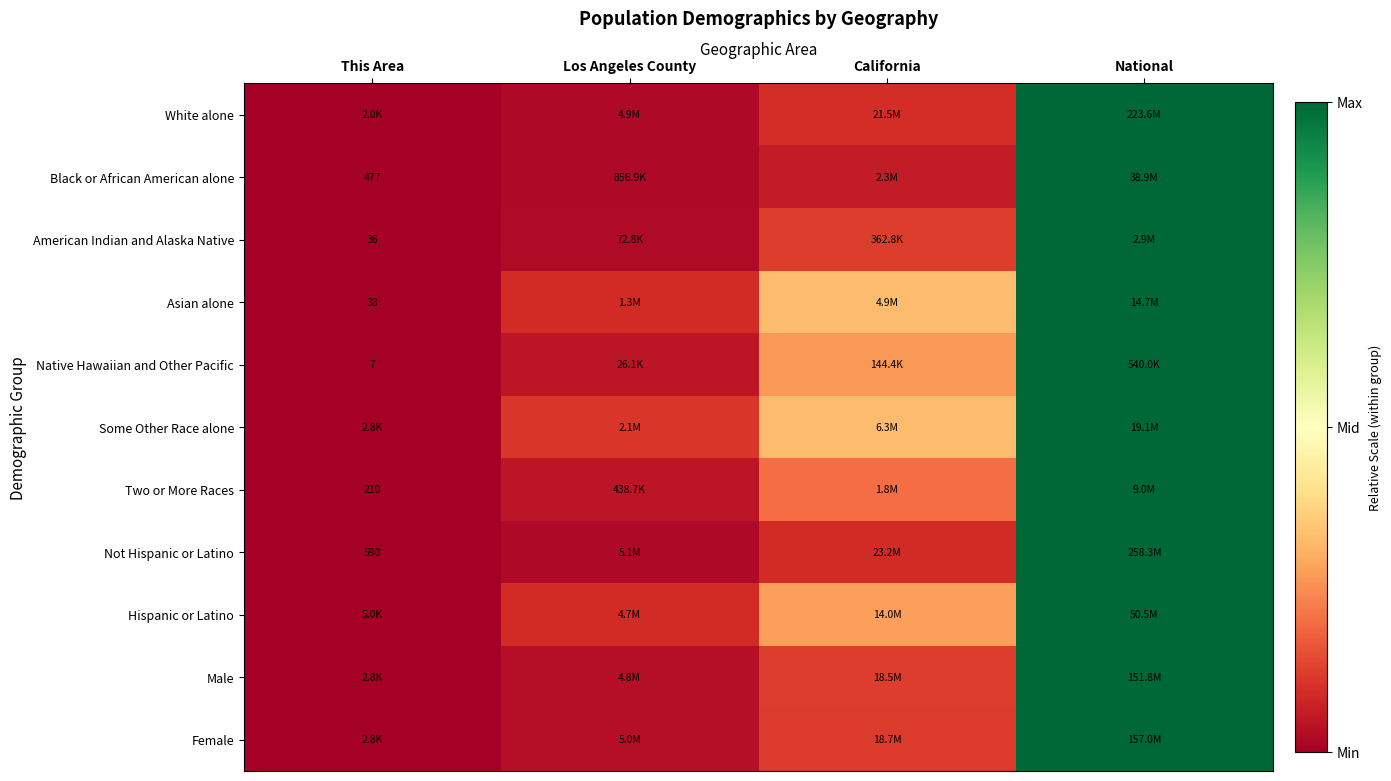

The value of Two or More Races at Los Angeles County is 0.0. True or false?

False